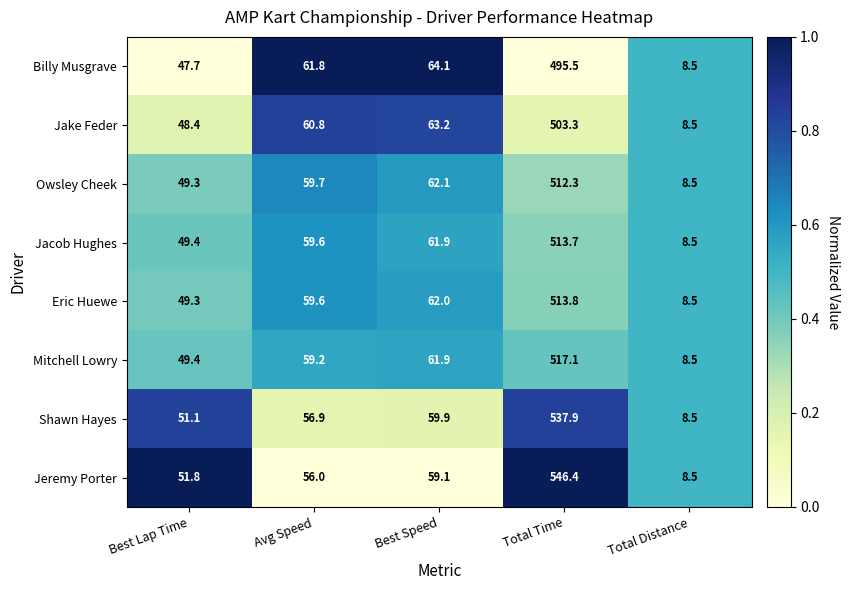

Which category has the highest value in the Jeremy Porter series?

Total Time